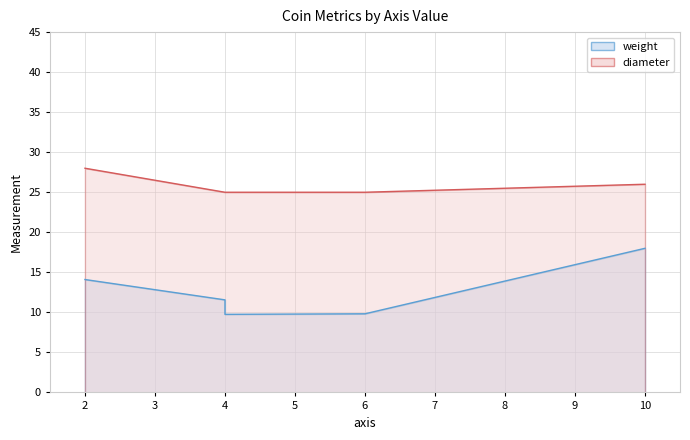

What is the difference between the second highest and second lowest values in the weight series?

4.3